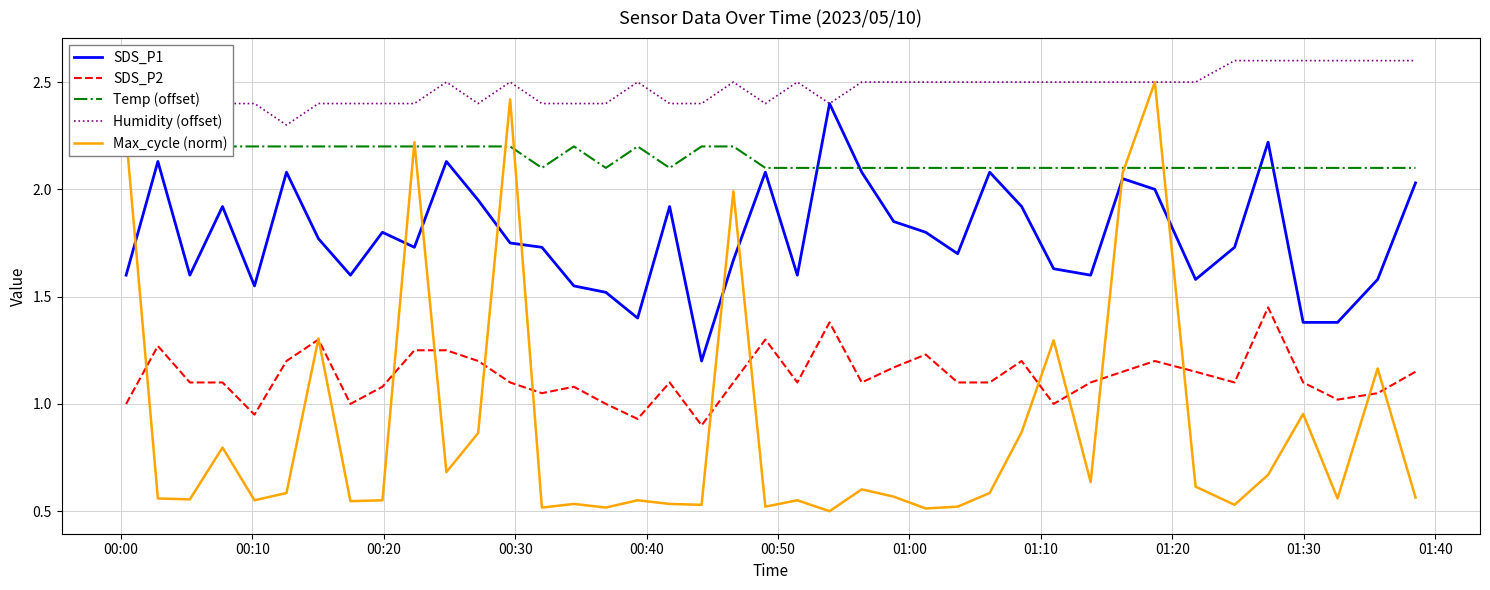

True or false: SDS_P2 and SDS_P1 cross at least once.

False